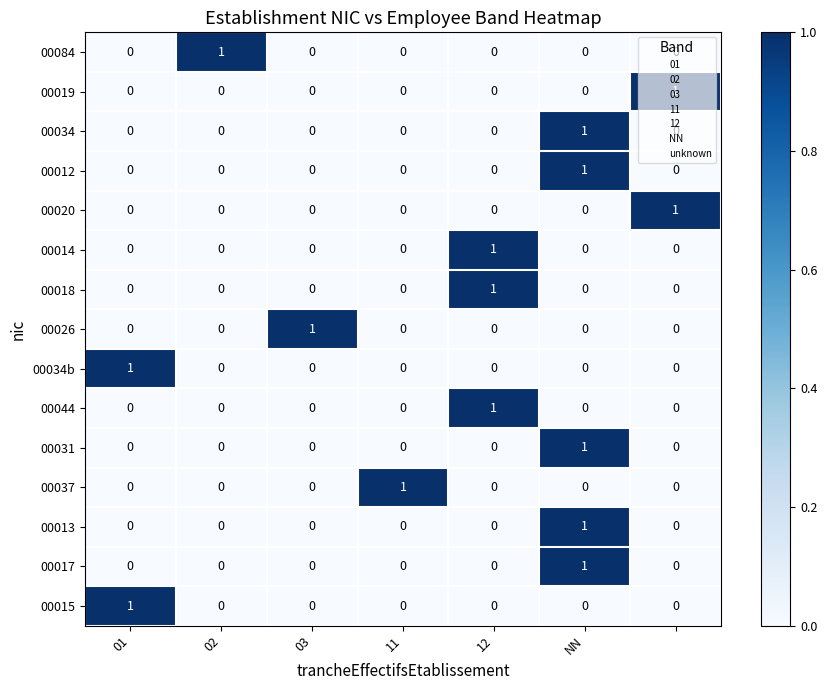

Count the 00034 values in the range 0 to 1.

7